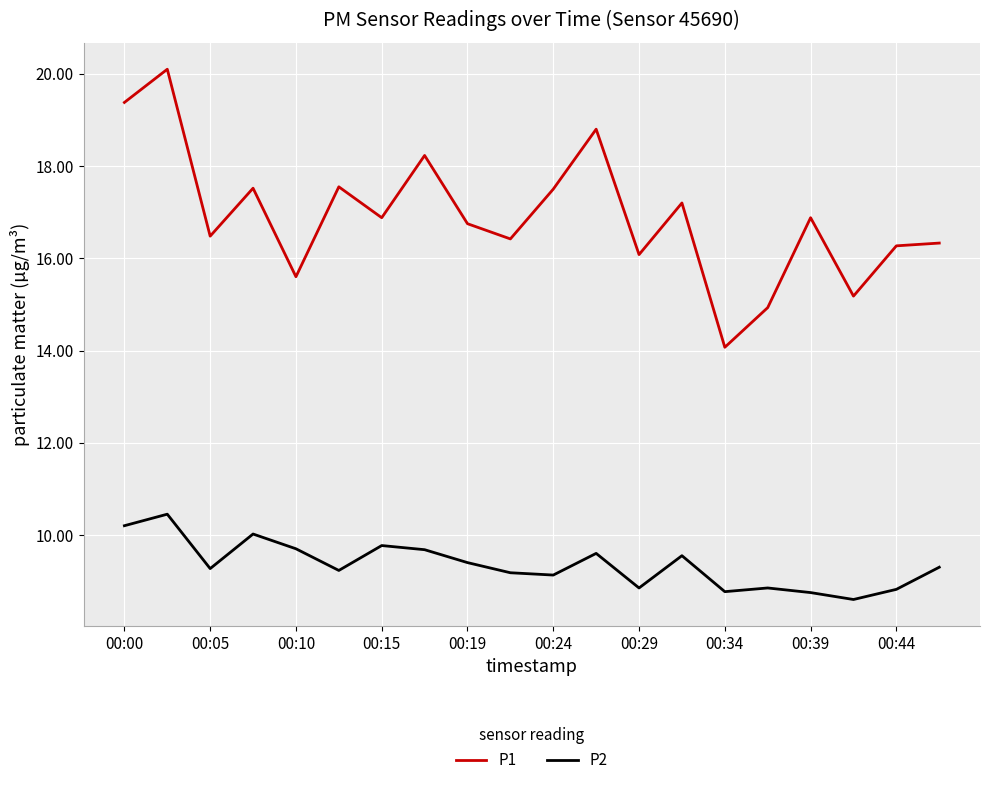

Which series has the largest range (max minus min)?

P1